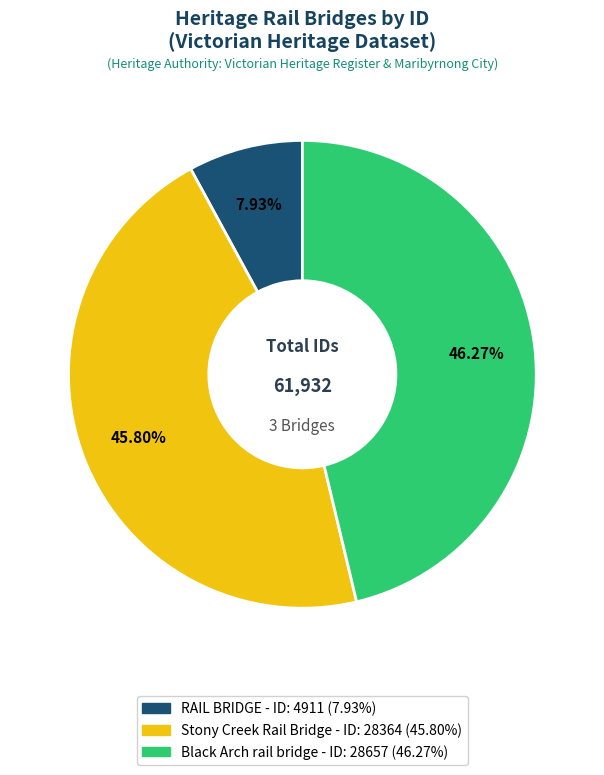

How many slices are in this pie chart?

3